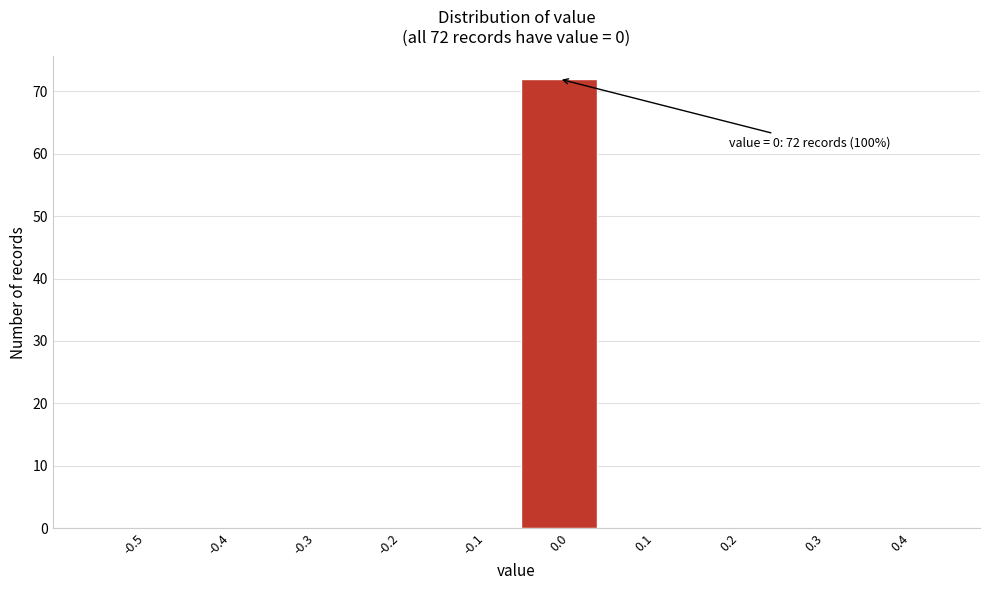

Reading right to left, extract all data points from this chart.

0.4=0	0.3=0	0.2=0	0.1=0	0.0=72	-0.1=0	-0.2=0	-0.3=0	-0.4=0	-0.5=0